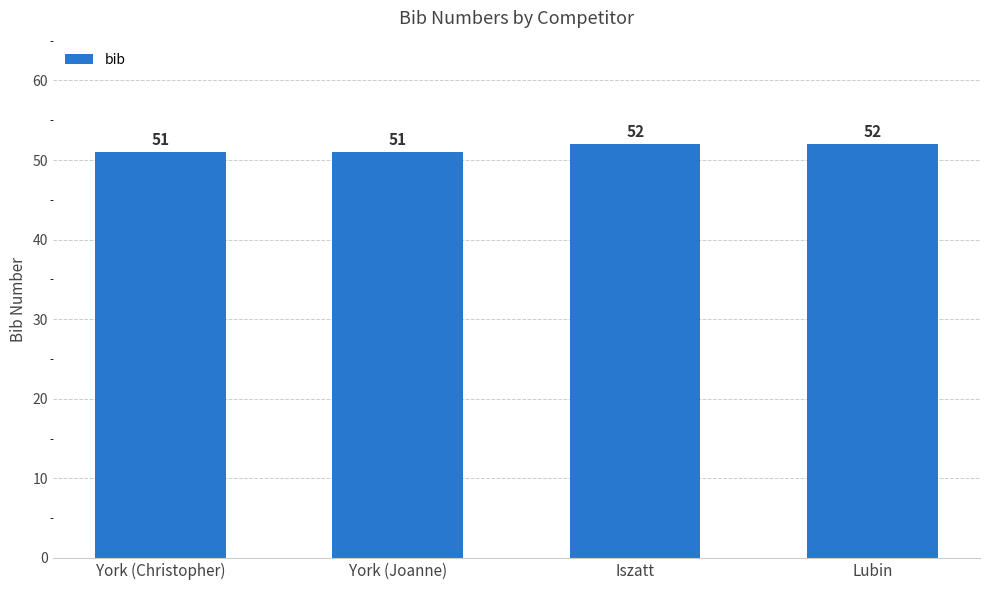

Reading left to right, extract all data points from this chart.

York (Christopher)=51	York (Joanne)=51	Iszatt=52	Lubin=52